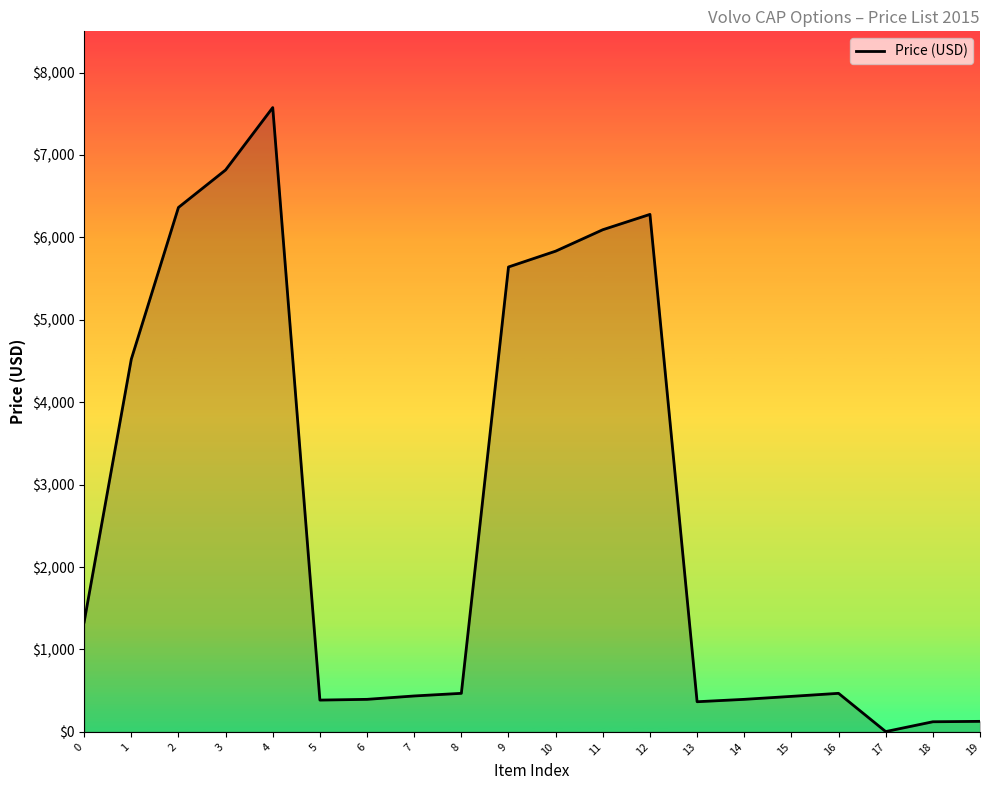

How many lines are shown in the chart?

1